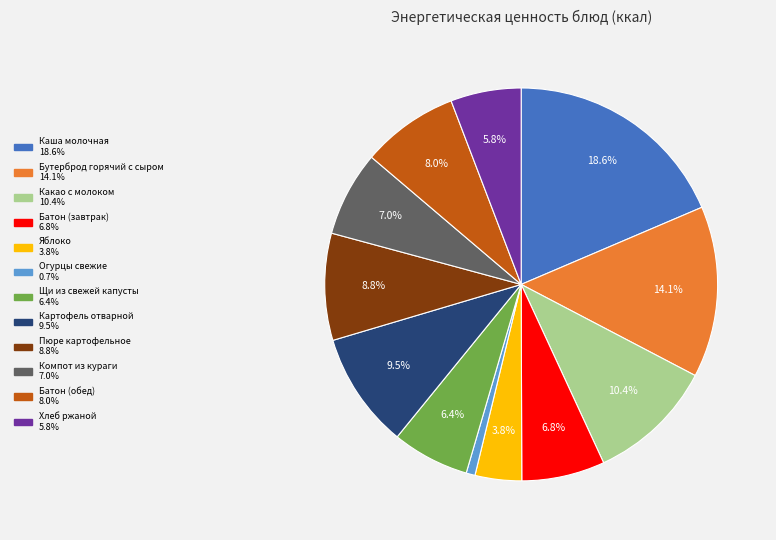

Does any single category account for the majority?

No